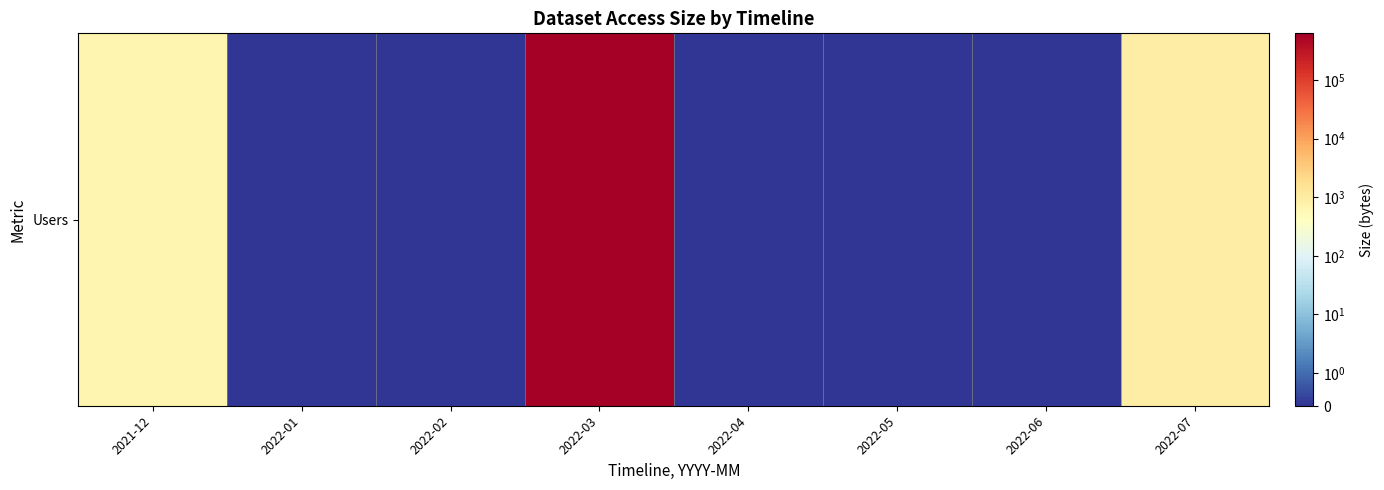

Rank the categories by value from lowest to highest.

2022-01, 2022-02, 2022-04, 2022-05, 2022-06, 2021-12, 2022-07, 2022-03